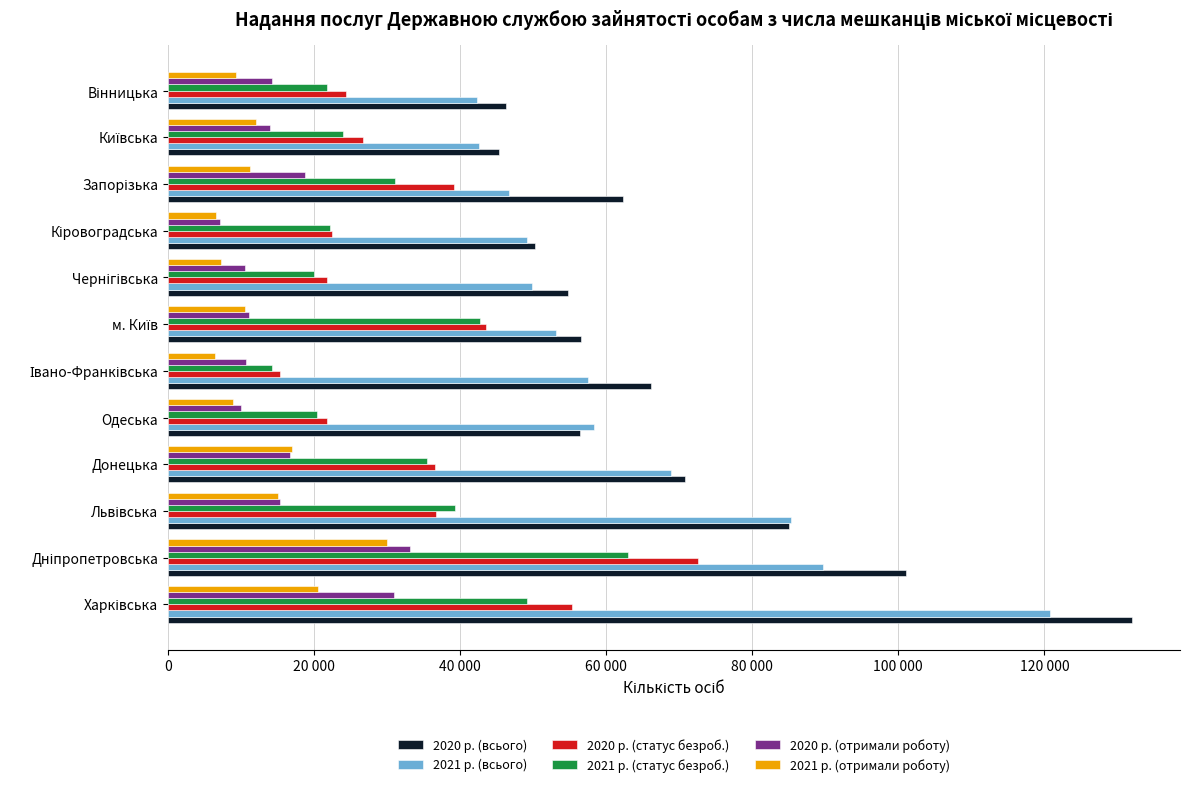

What is the difference between the second highest and second lowest values in the 2020 р. (всього) series?

54739